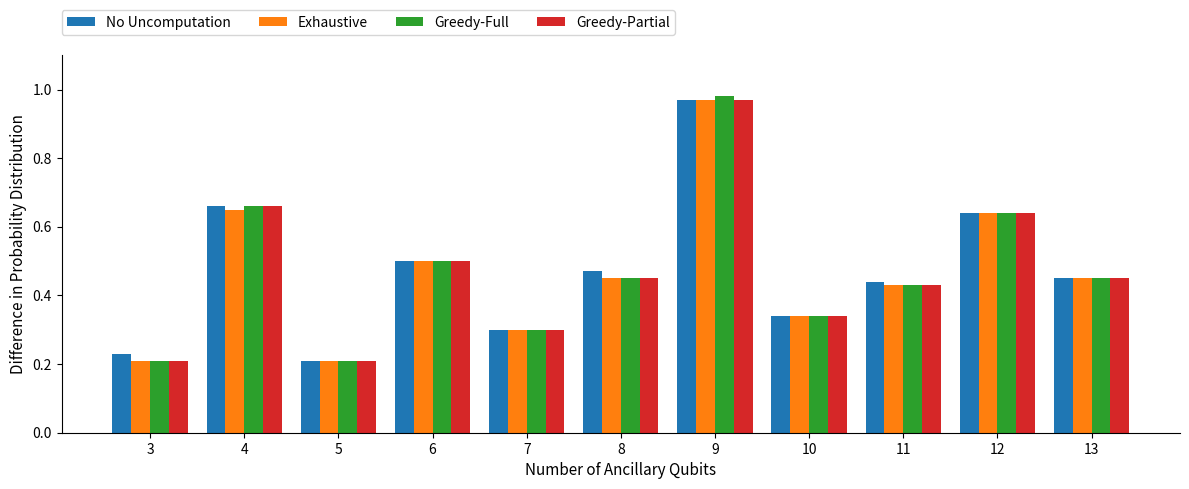

At how many categories does at least one series exceed 0?

11